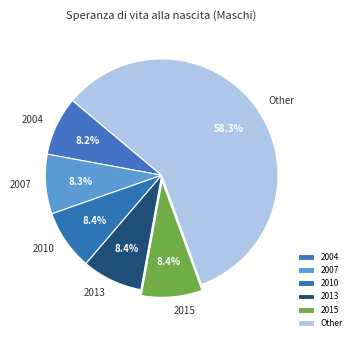

Does any single category account for the majority?

Yes